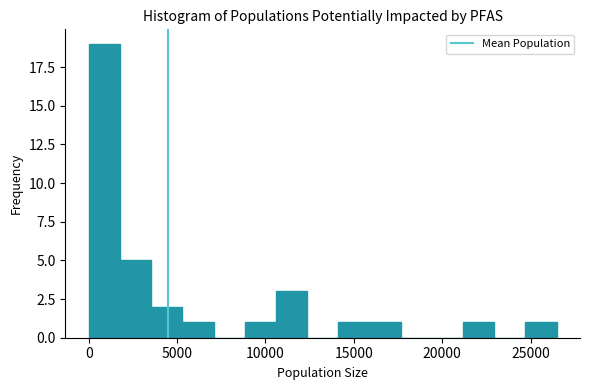

Around what value on the x-axis is the tallest bar? Give the approximate position of its centre, as read against the axis.

1000